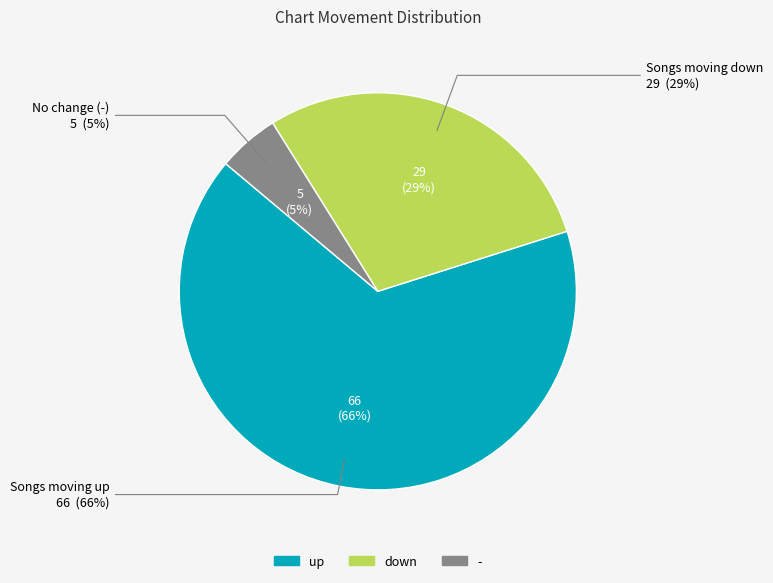

Combined, what portion of the pie is - and up?

71.0%